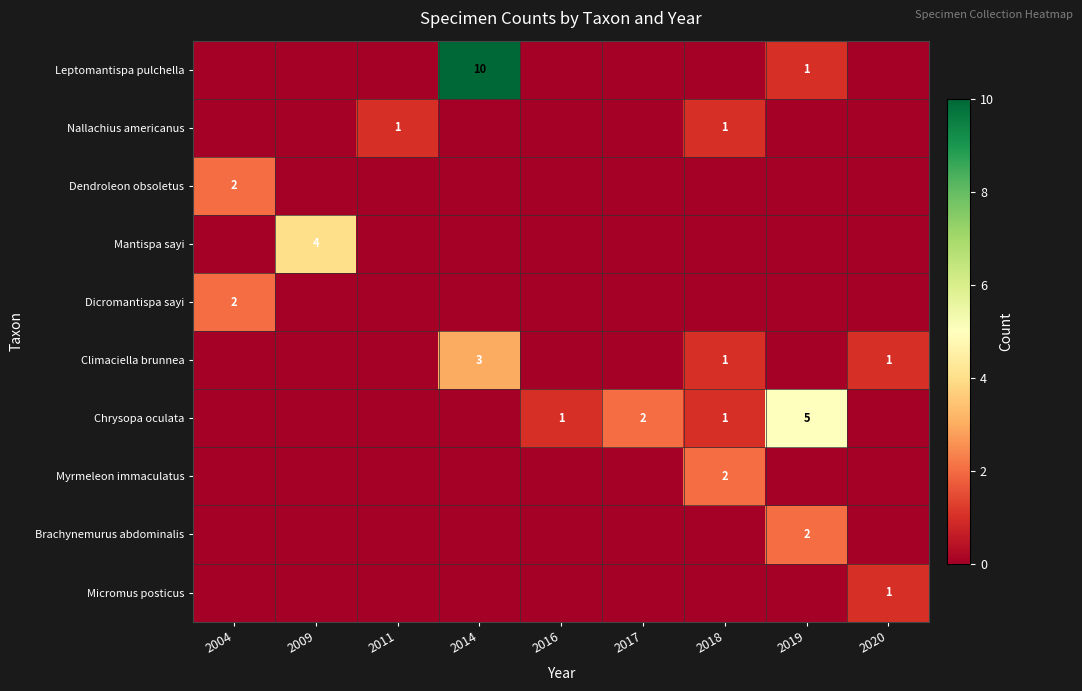

The Nallachius americanus series shows 0 at 2011. True or false?

False